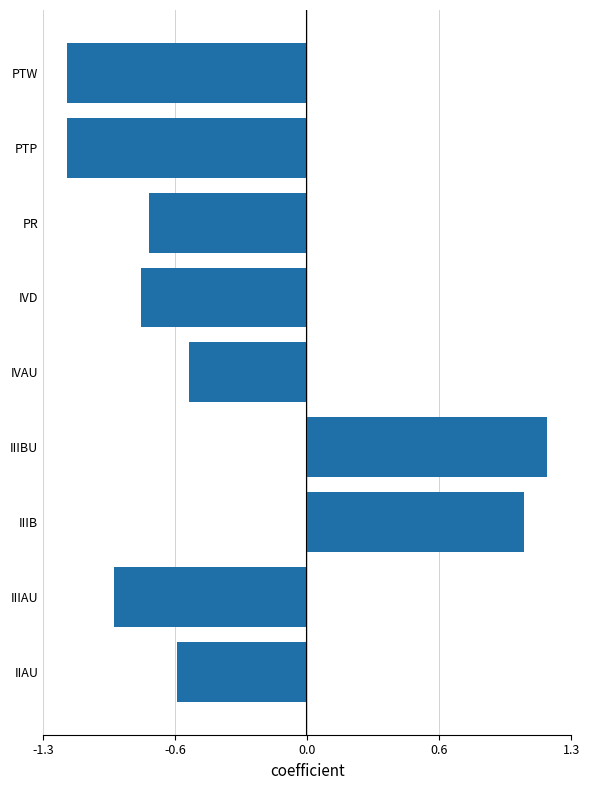

Does the chart contain any negative values?

Yes